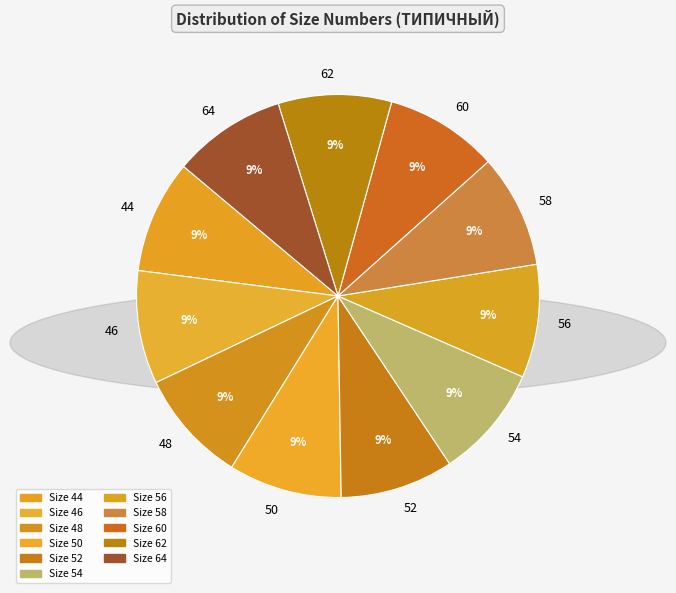

The 56 slice represents 9% of the pie. True or false?

True